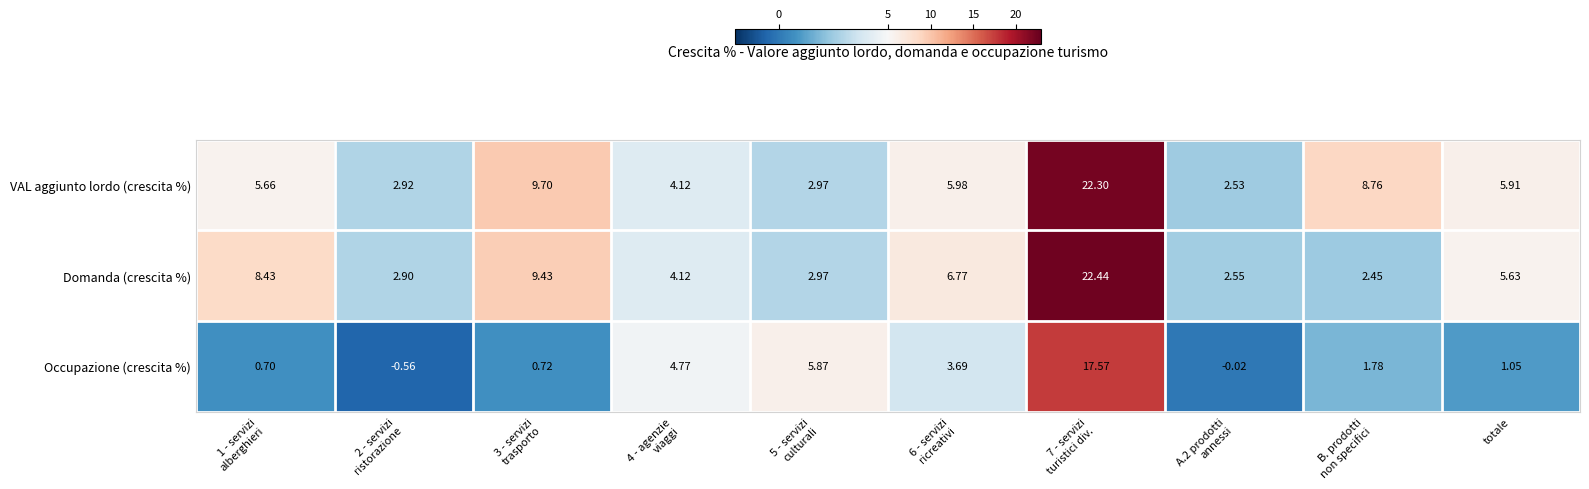

Which series has the largest range (max minus min)?

Domanda (crescita %)